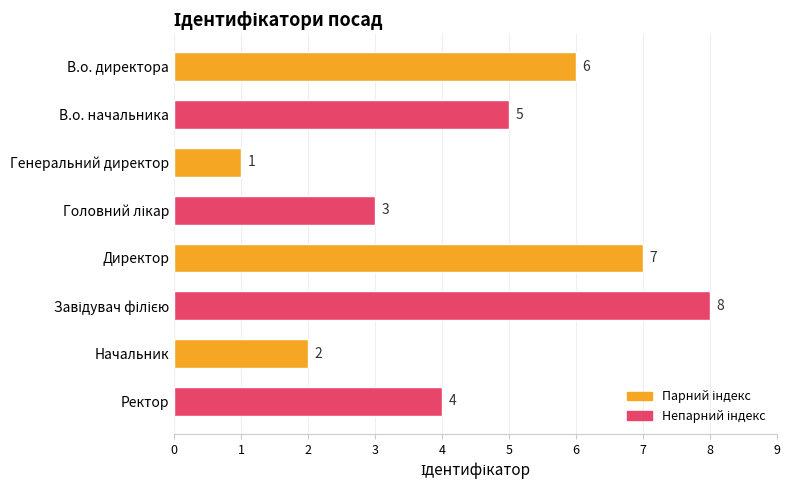

What is the value of the 1st bar from the top?

6